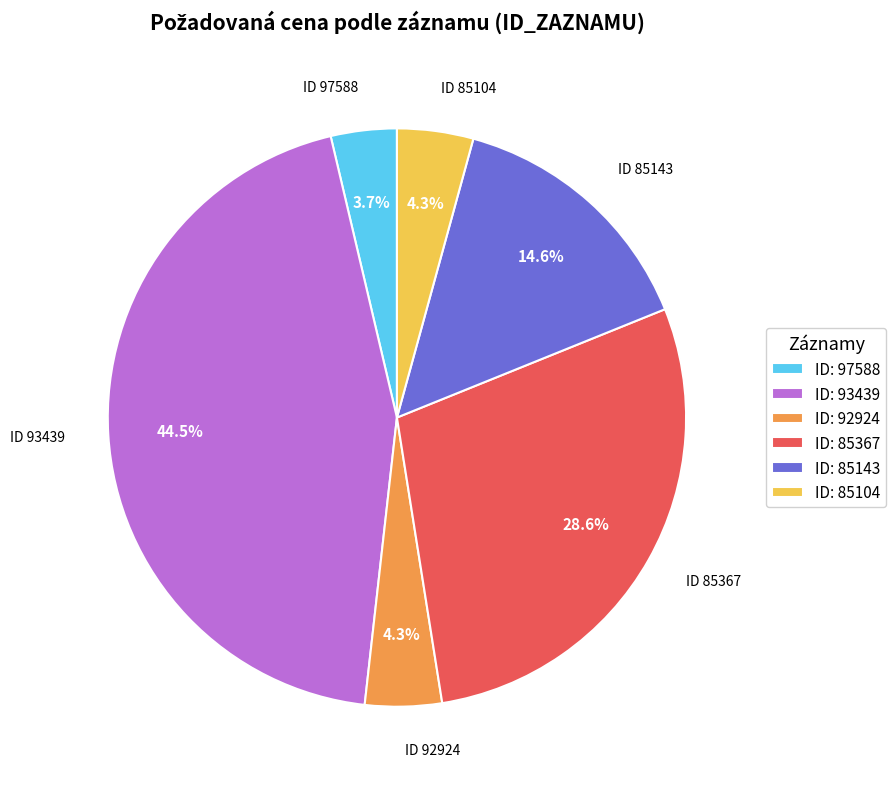

Is there any slice that represents more than half of the pie?

No